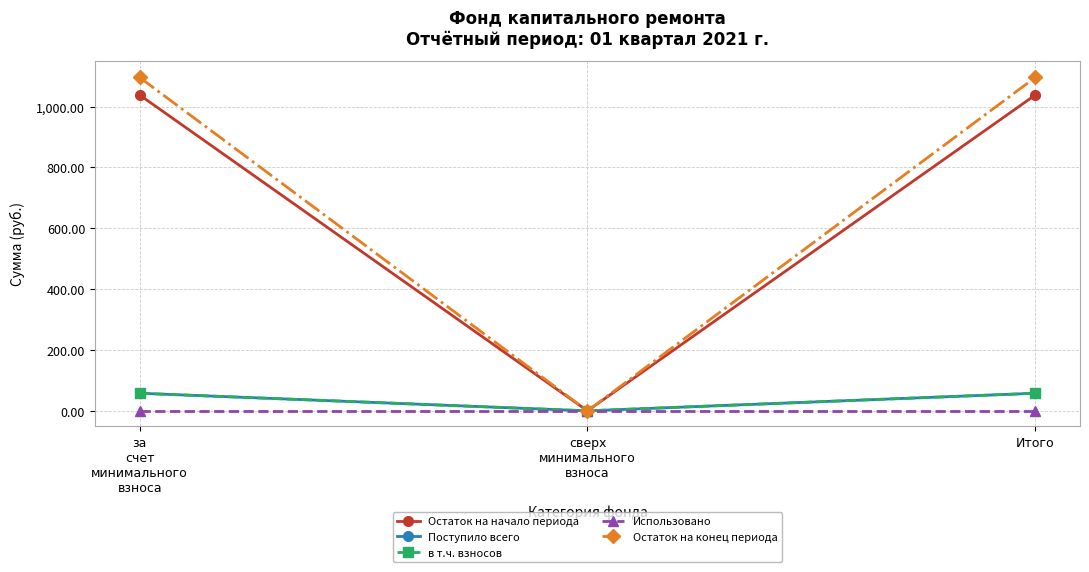

Is the value of Остаток на конец периода at сверх
минимального
взноса greater than the value of в т.ч. взносов at за
счет
минимального
взноса?

No